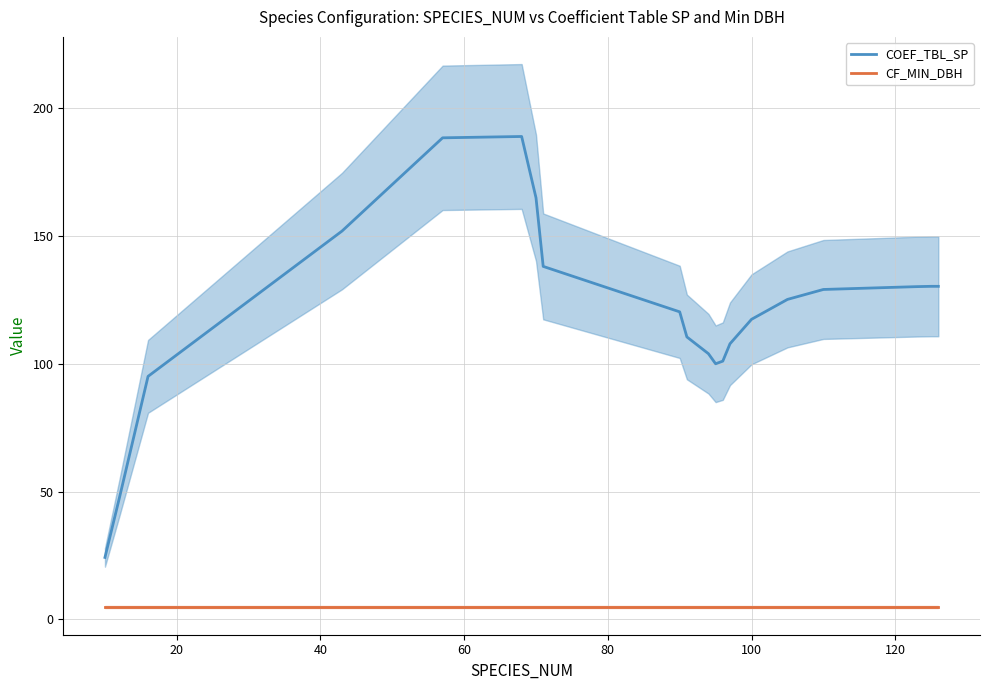

True or false: COEF_TBL_SP and CF_MIN_DBH intersect in this chart.

False